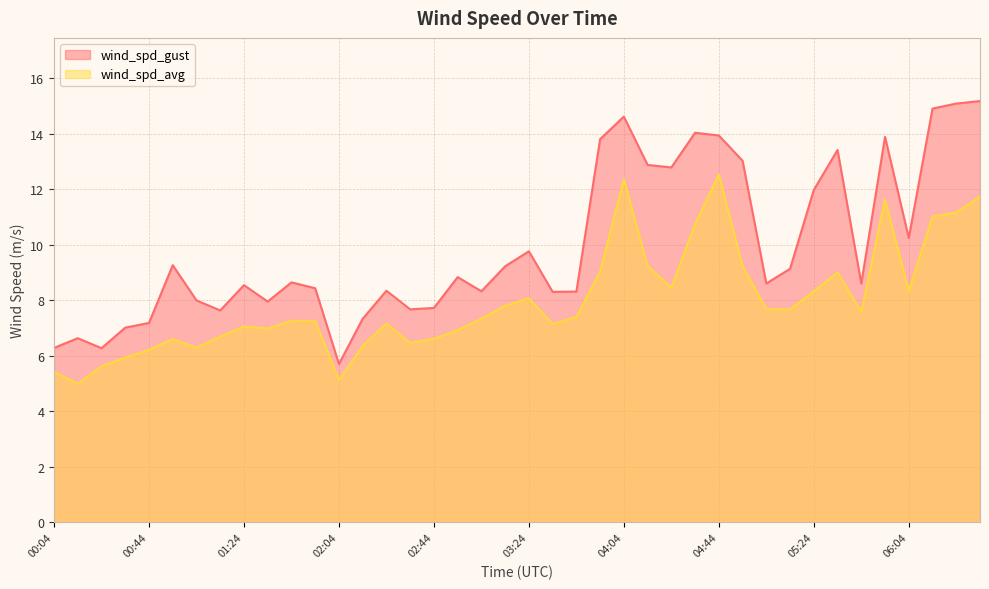

What is the sum of all wind_spd_gust values?

397.3